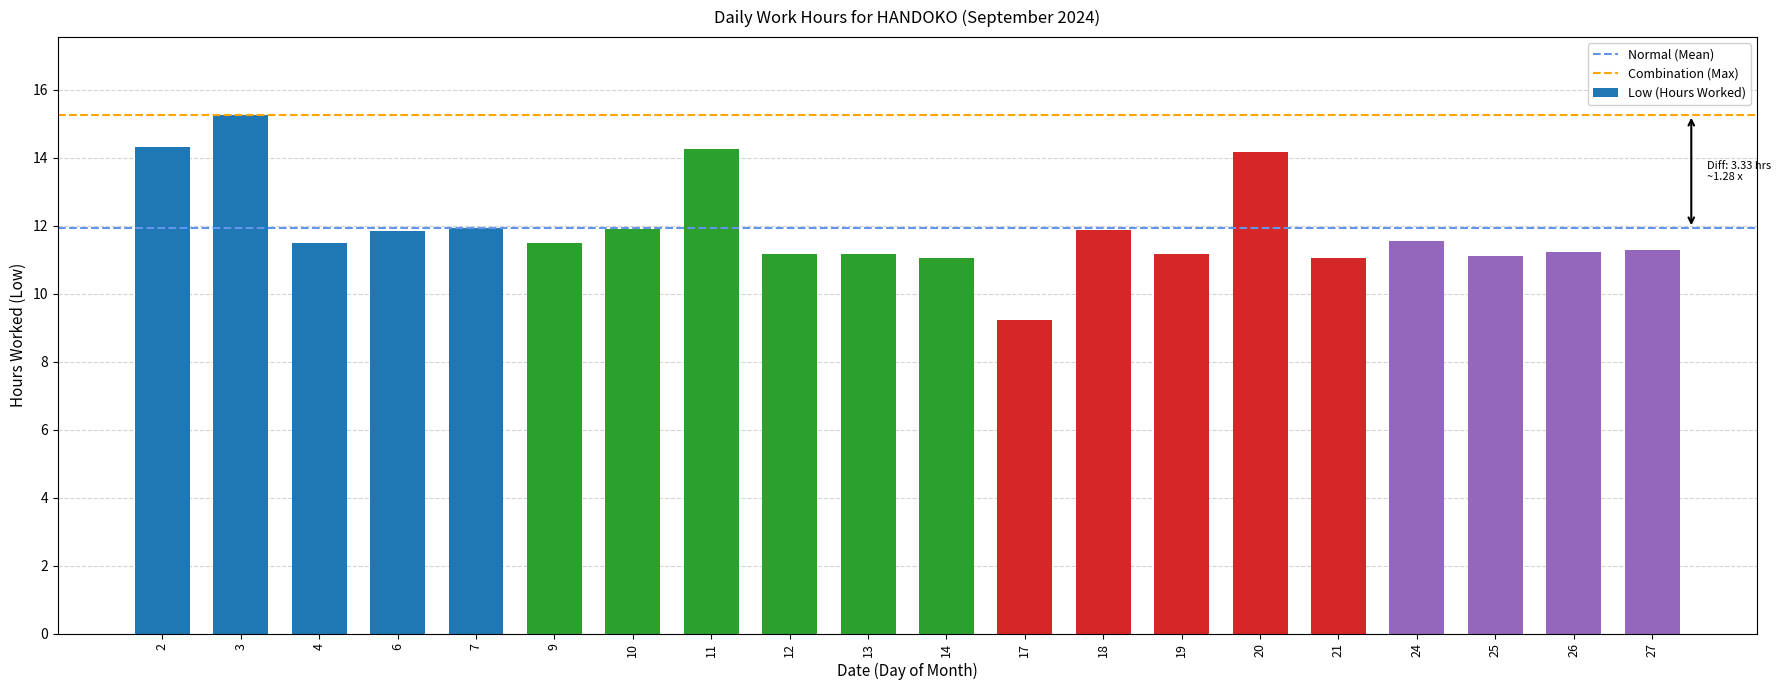

At which category does the chart reach its peak across all series?

3